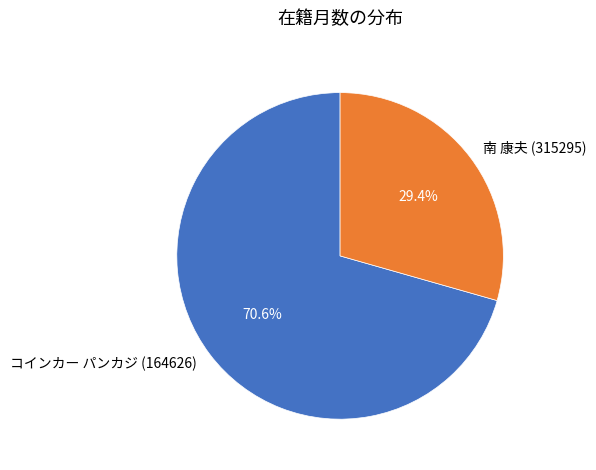

Which category has the smallest portion of the pie?

南 康夫 (315295)